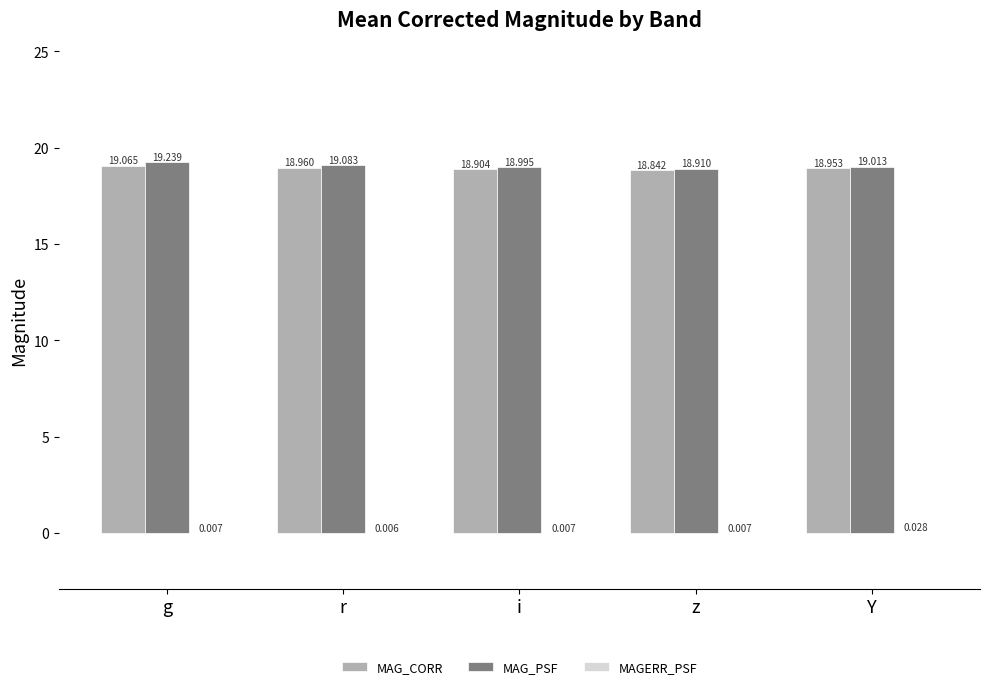

At which category is the sum across all series the highest?

g